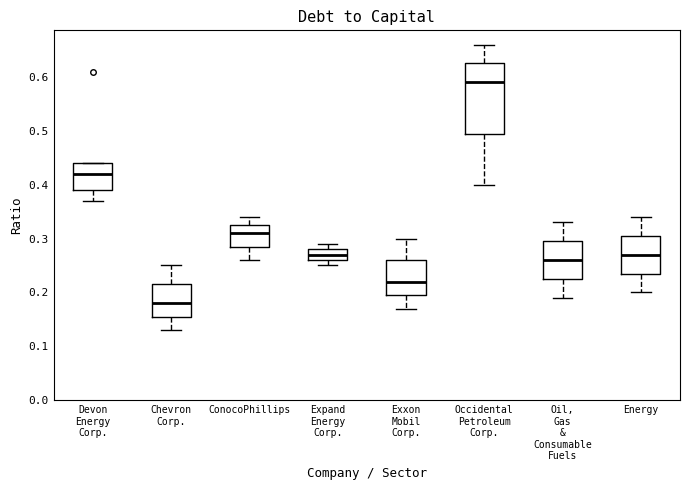

Which box has the lowest median line?

Chevron Corp.